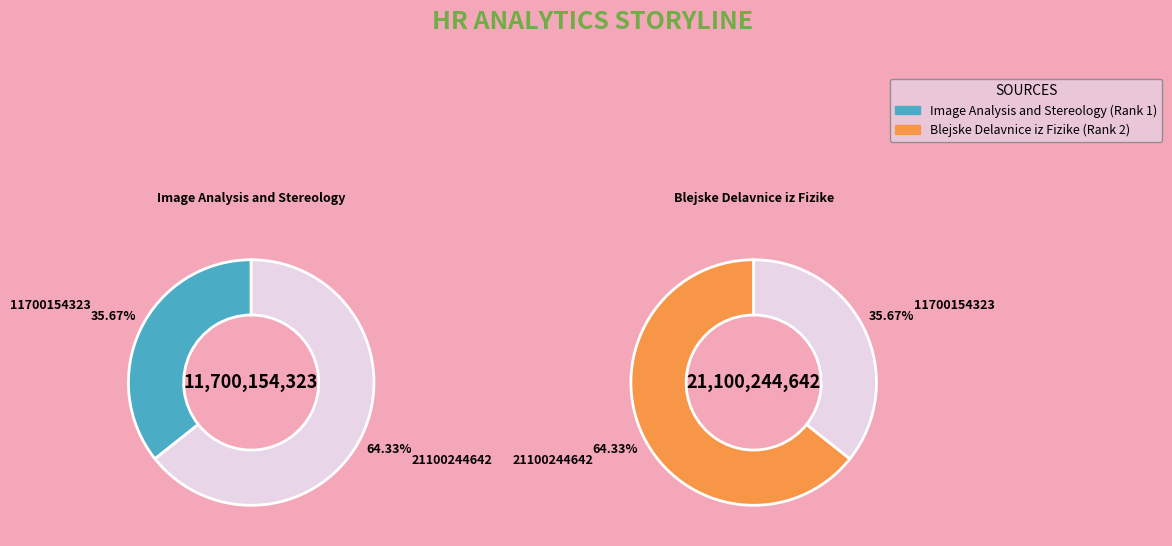

The Image Analysis and Stereology slice represents 51% of the pie. True or false?

False